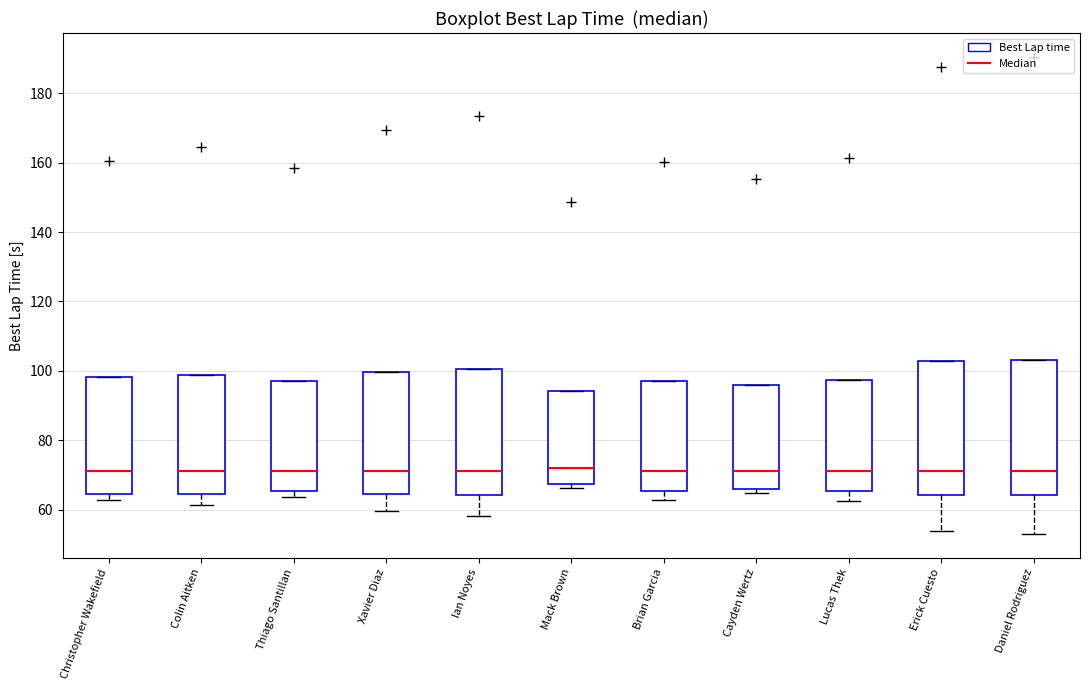

Reading left to right, read every box against the y-axis: the position of its median line, the range the box covers, and the ends of its whiskers. The values are not printed on the chart, so give them approximately, as read against the axis.

Christopher Wakefield: median 72, box 64 to 98, whiskers 62 to 98
Colin Aitken: median 72, box 64 to 98, whiskers 62 to 98
Thiago Santillan: median 72, box 66 to 98, whiskers 64 to 98
Xavier Diaz: median 72, box 64 to 100, whiskers 60 to 100
Ian Noyes: median 72, box 64 to 100, whiskers 58 to 100
Mack Brown: median 72, box 68 to 94, whiskers 66 to 94
Brian Garcia: median 72, box 66 to 98, whiskers 62 to 98
Cayden Wertz: median 72, box 66 to 96, whiskers 64 to 96
Lucas Thek: median 72, box 66 to 98, whiskers 62 to 98
Erick Cuesto: median 72, box 64 to 102, whiskers 54 to 102
Daniel Rodriguez: median 72, box 64 to 104, whiskers 52 to 104